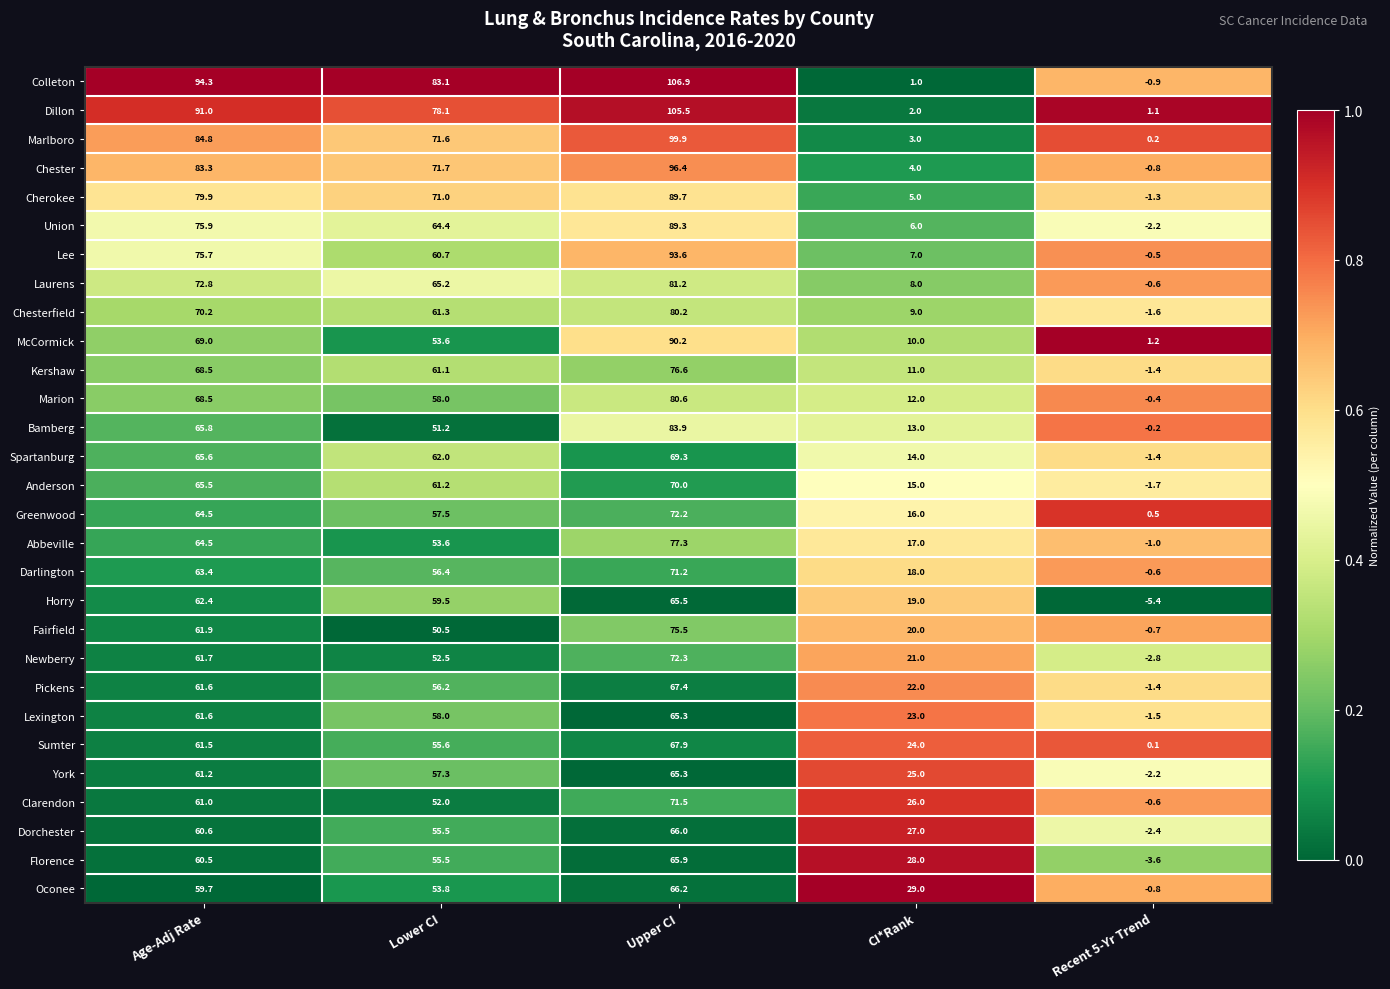

The Florence series shows 73.0 at Lower CI. True or false?

False